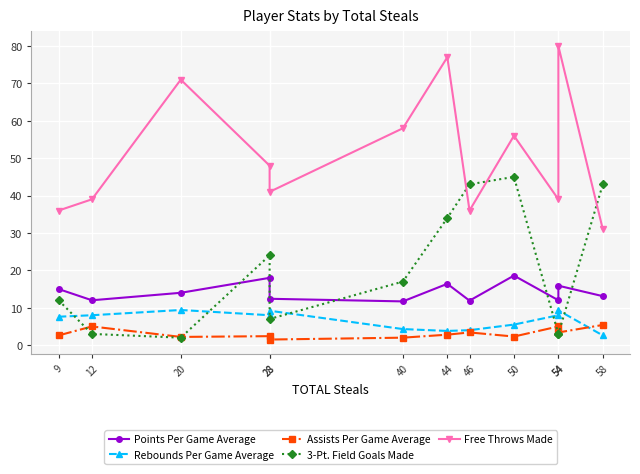

What is the lowest value of the Free Throws Made series?

31.0